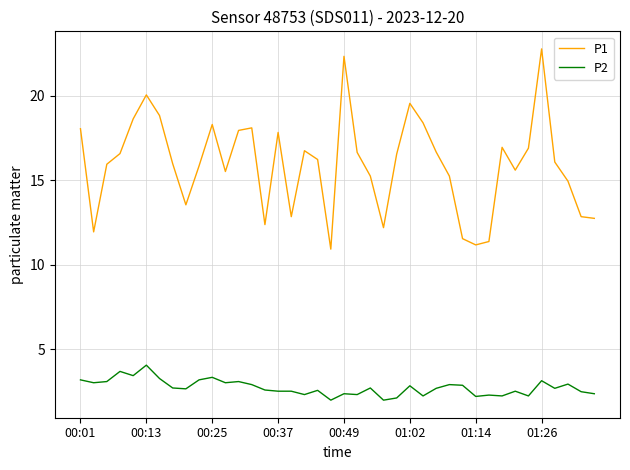

List the series in order of their overall mean, lowest first.

P2, P1